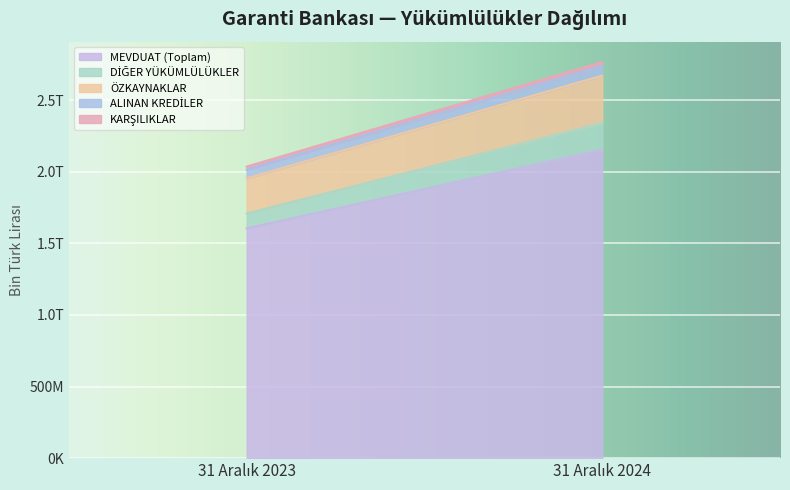

Which category has the highest value across all series?

31 Aralık 2024